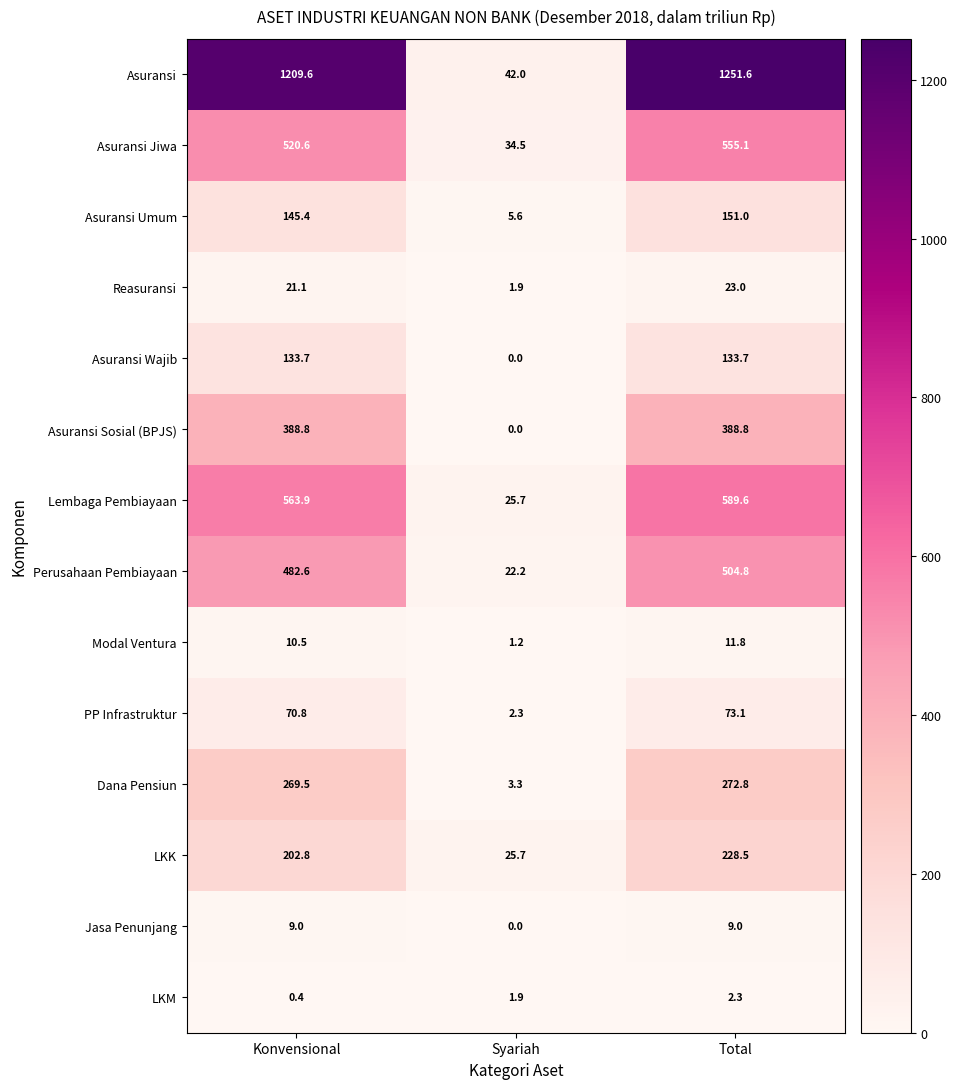

Rank the series at Total from highest to lowest value.

Asuransi, Lembaga Pembiayaan, Asuransi Jiwa, Perusahaan Pembiayaan, Asuransi Sosial (BPJS), Dana Pensiun, LKK, Asuransi Umum, Asuransi Wajib, PP Infrastruktur, Reasuransi, Modal Ventura, Jasa Penunjang, LKM